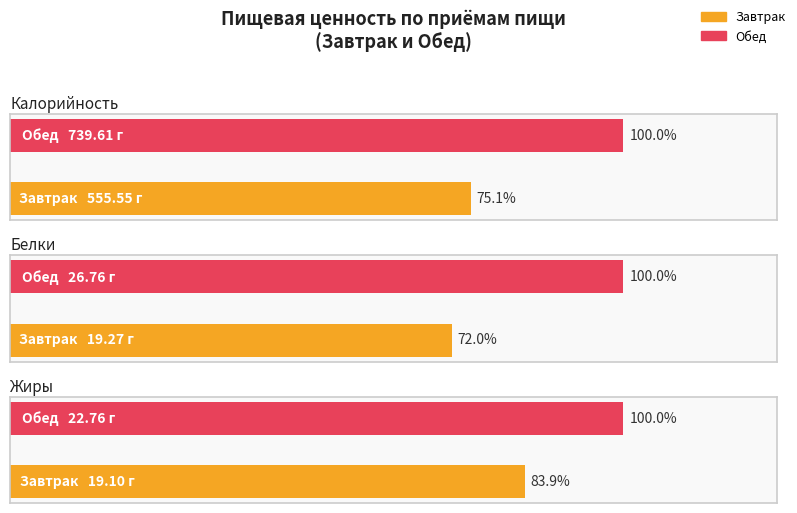

What is the sum of the Калорийность values at Обед and Завтрак?

1295.2